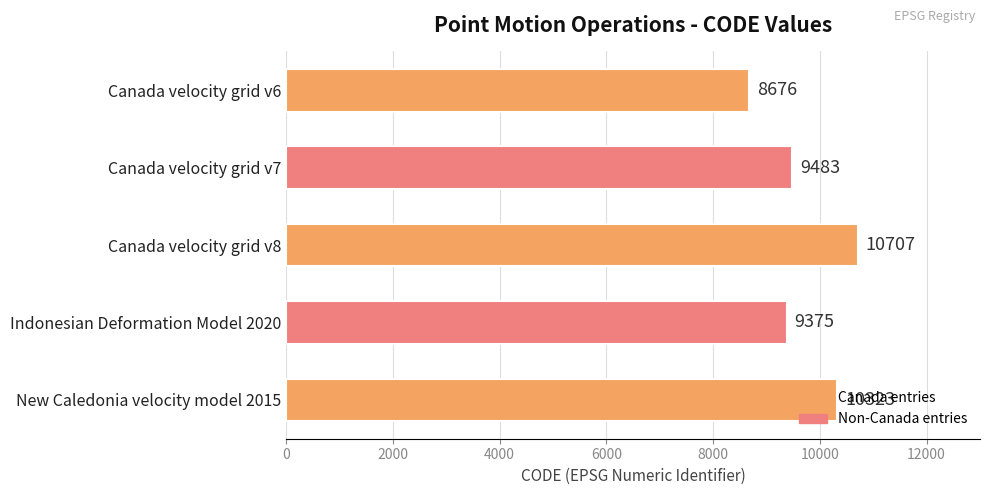

What is the sum of all values?

48564